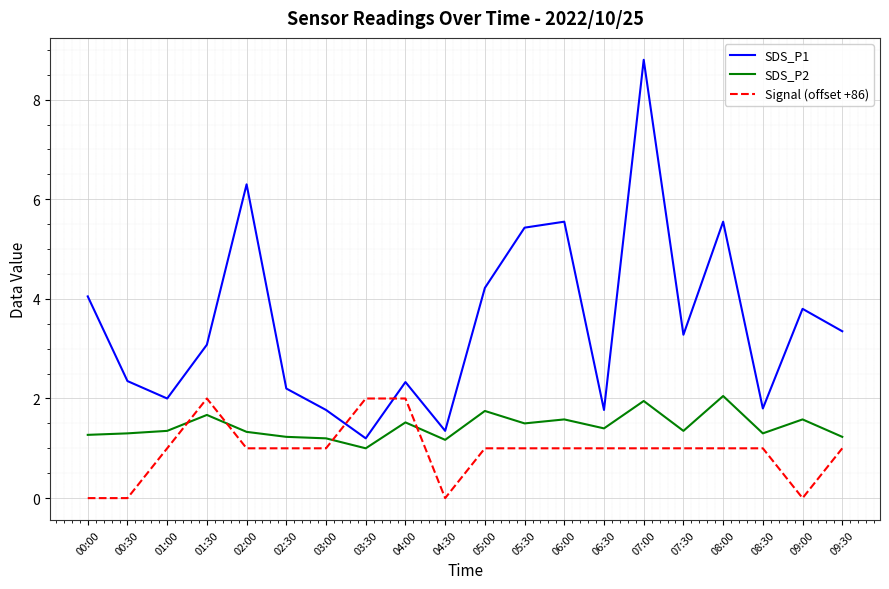

Rank the series at 01:30 from lowest to highest value.

SDS_P2, Signal (offset +86), SDS_P1